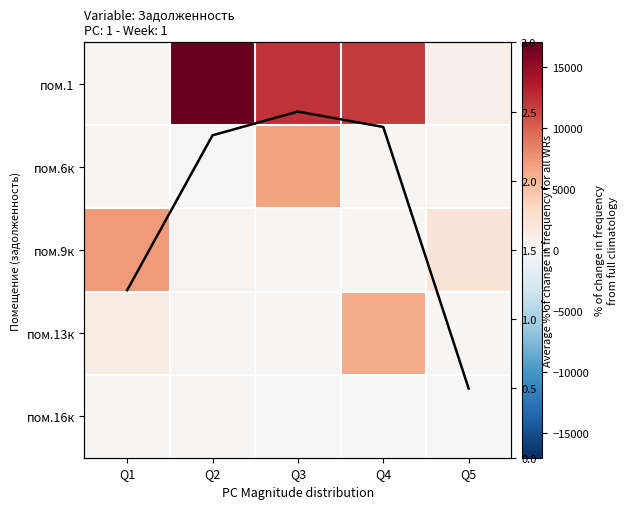

At which label does пом.1 reach its minimum?

Q1